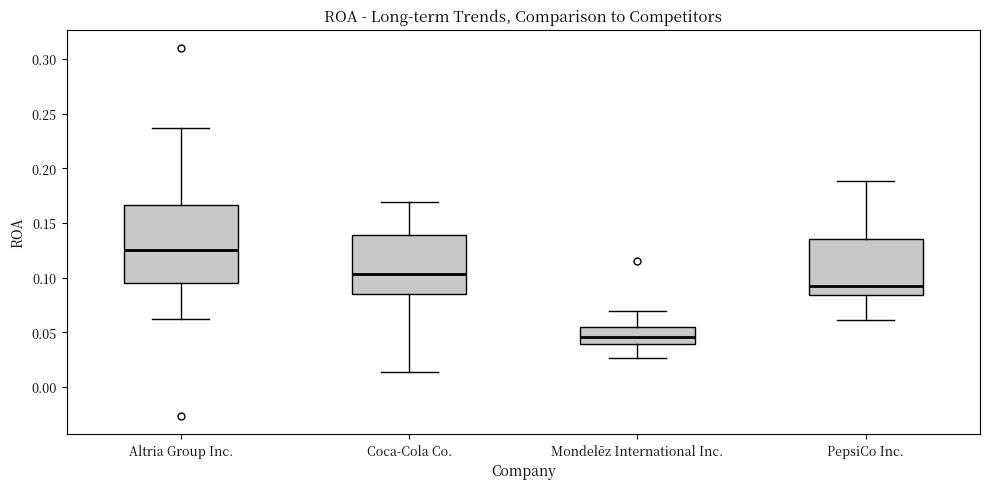

Comparing the boxes themselves (not the whiskers), which one is the tallest?

Altria Group Inc.